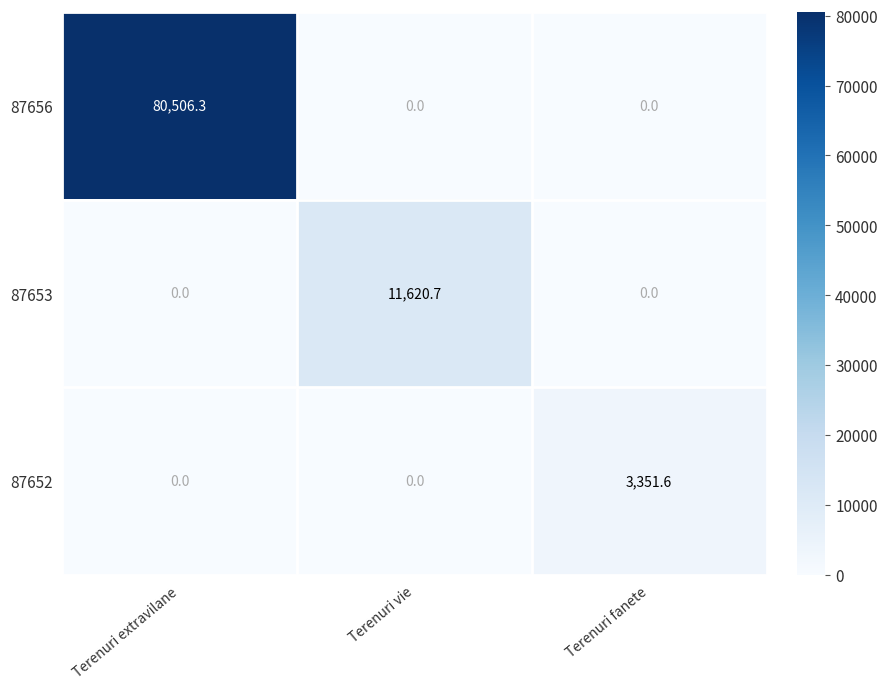

Rank the series by their maximum value, from highest to lowest.

87656, 87653, 87652